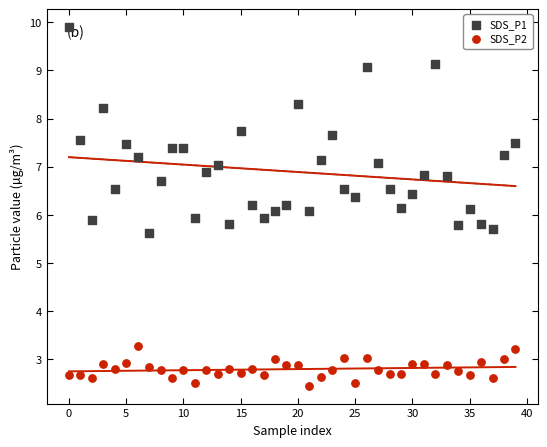

Which series contains the lowest Y value?

SDS_P2